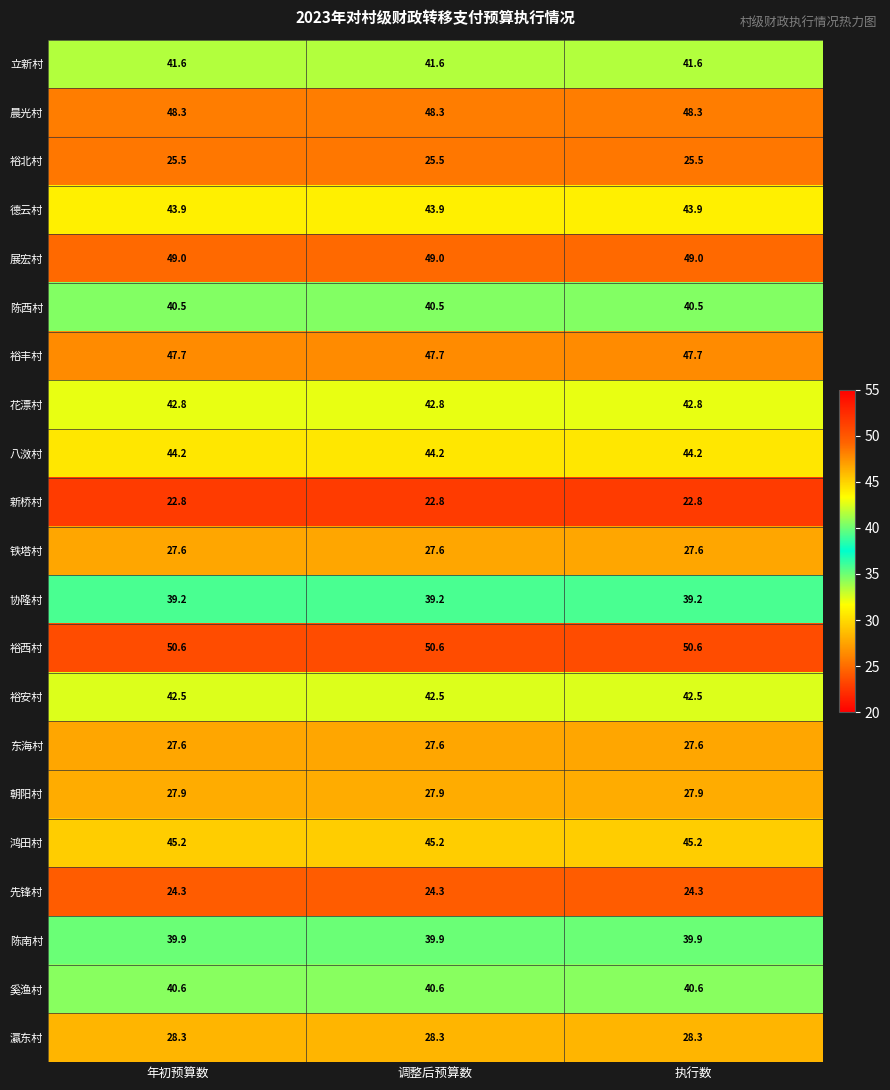

What value does the 先锋村 series have at 执行数?

24.3